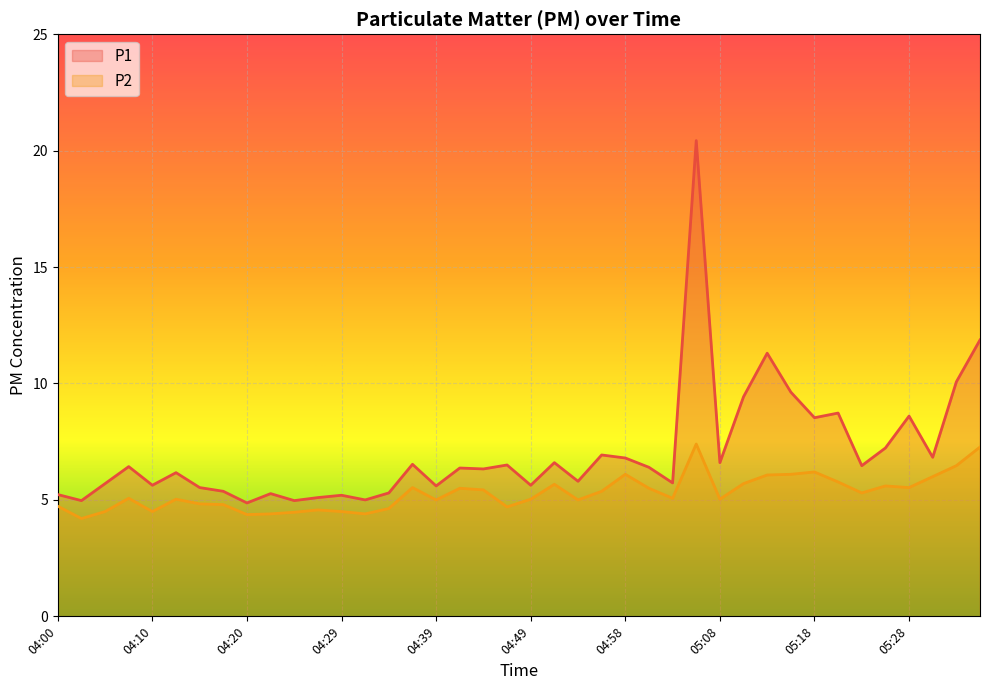

List the series in order of their overall mean, lowest first.

P2, P1